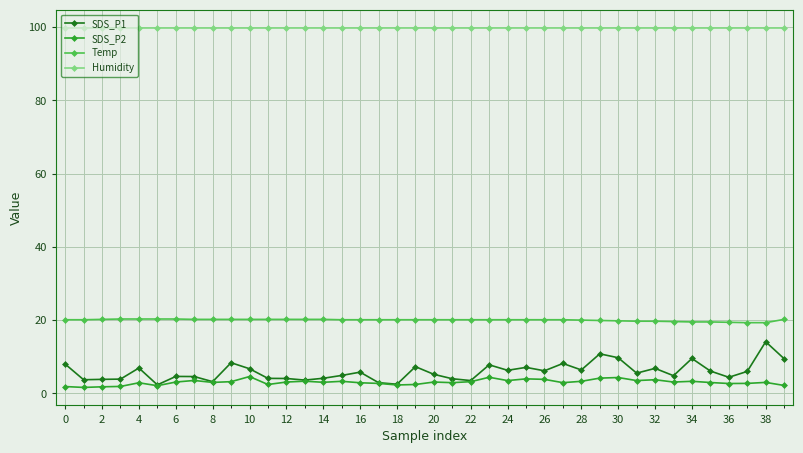

In SDS_P2, how many points are lower than both neighbors (excluding endpoints)?

12